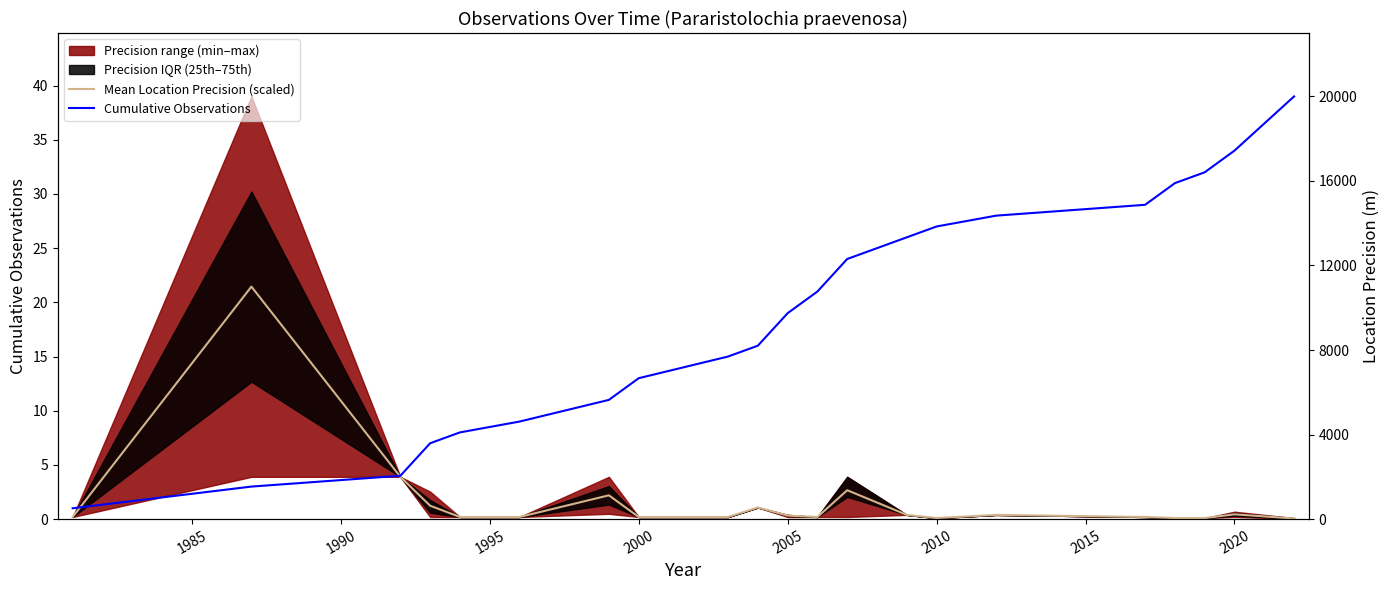

Is the value of Cumulative Observations at 14 greater than the value of Mean Location Precision (scaled) at 17?

Yes